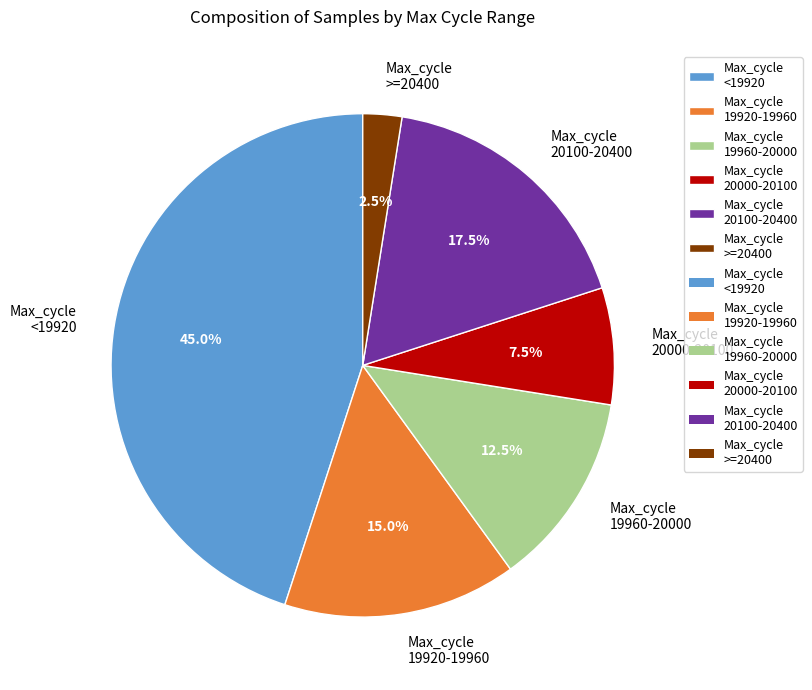

Does Max_cycle 19920-19960 represent more than half of the total?

No